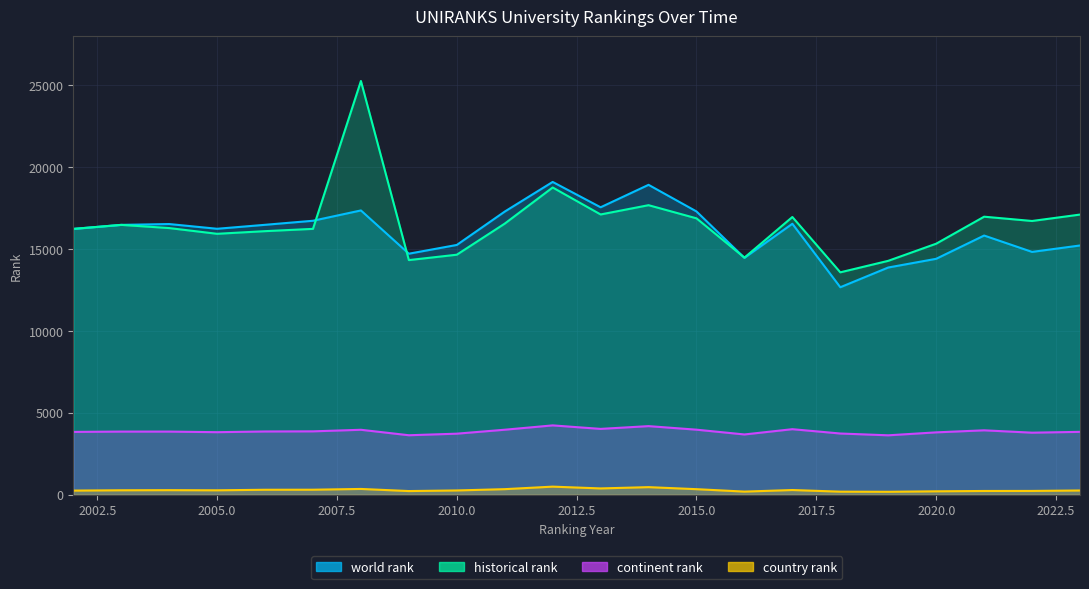

How many data points in historical rank are less than 16483?

11